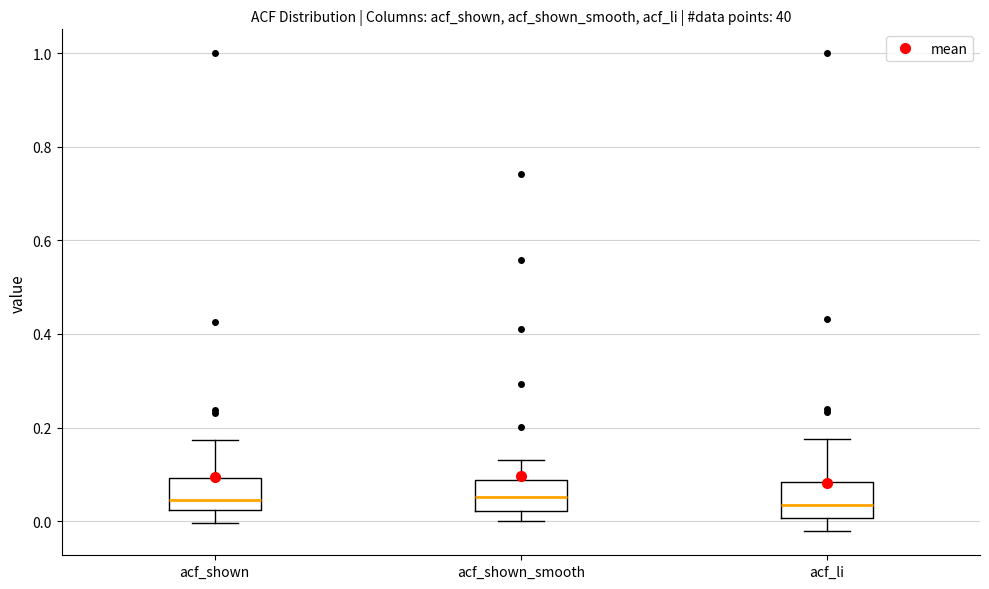

Reading left to right, read every box against the y-axis: the position of its median line, the range the box covers, and the ends of its whiskers. The values are not printed on the chart, so give them approximately, as read against the axis.

acf_shown: median 0.04, box 0.02 to 0.10, whiskers 0.00 to 0.18
acf_shown_smooth: median 0.06, box 0.02 to 0.08, whiskers 0.00 to 0.14
acf_li: median 0.04, box 0.00 to 0.08, whiskers -0.02 to 0.18